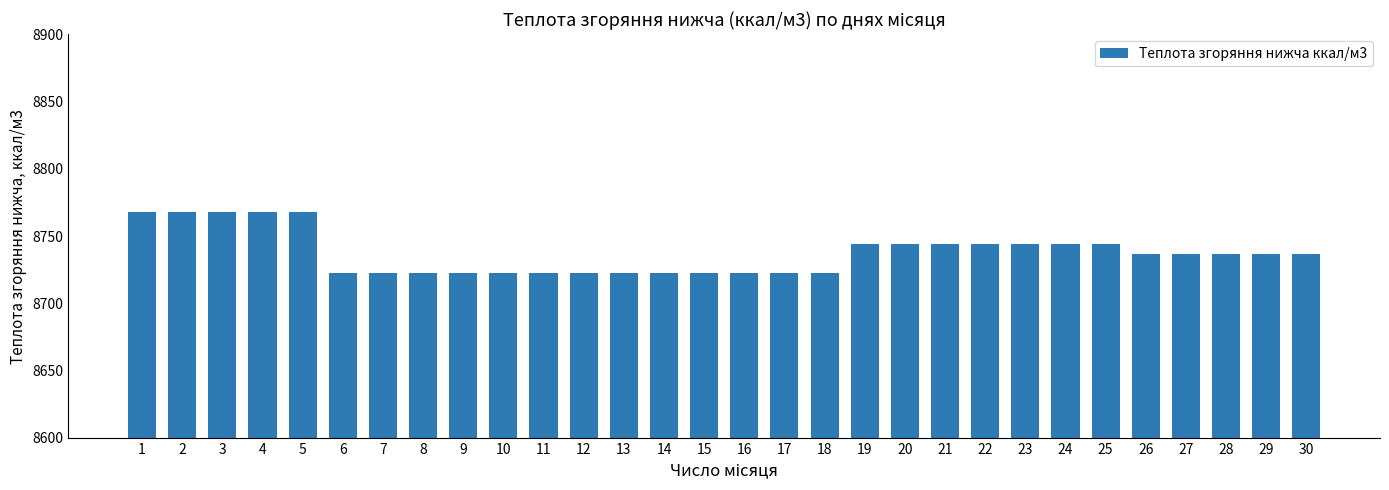

Which has a higher value, 18 or 22?

22